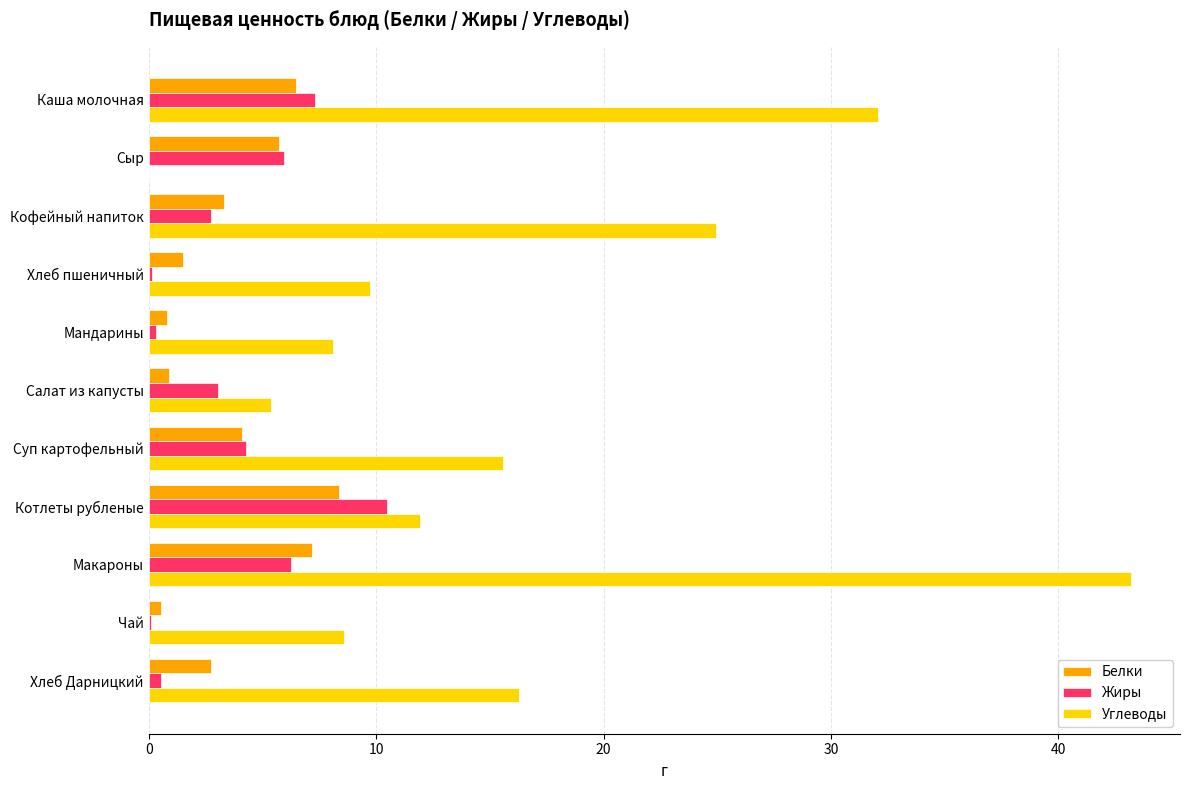

At which category does the chart reach its peak across all series?

Макароны